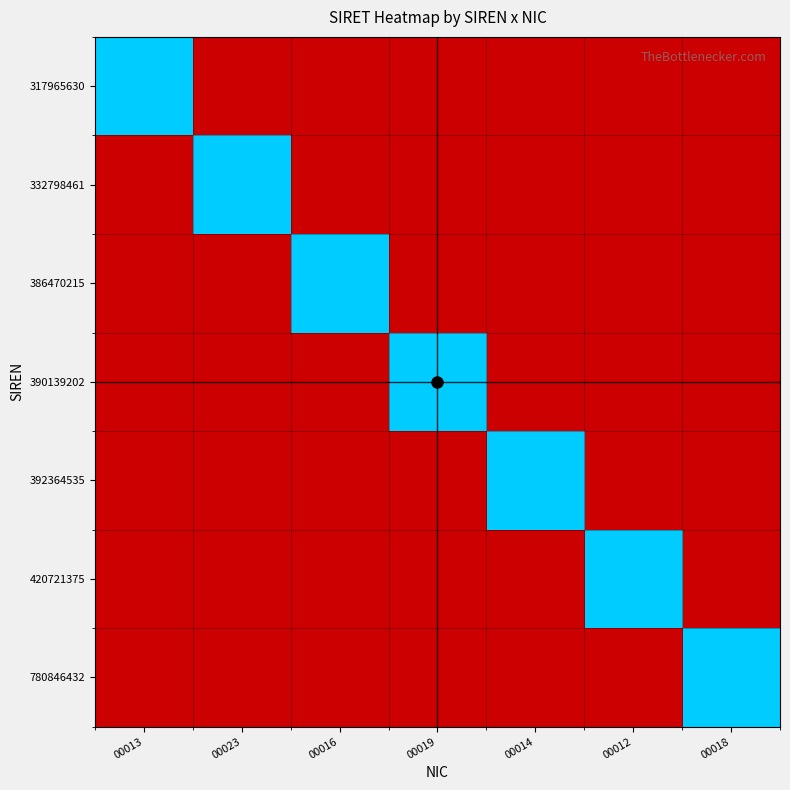

Count the number of data series in this chart.

7